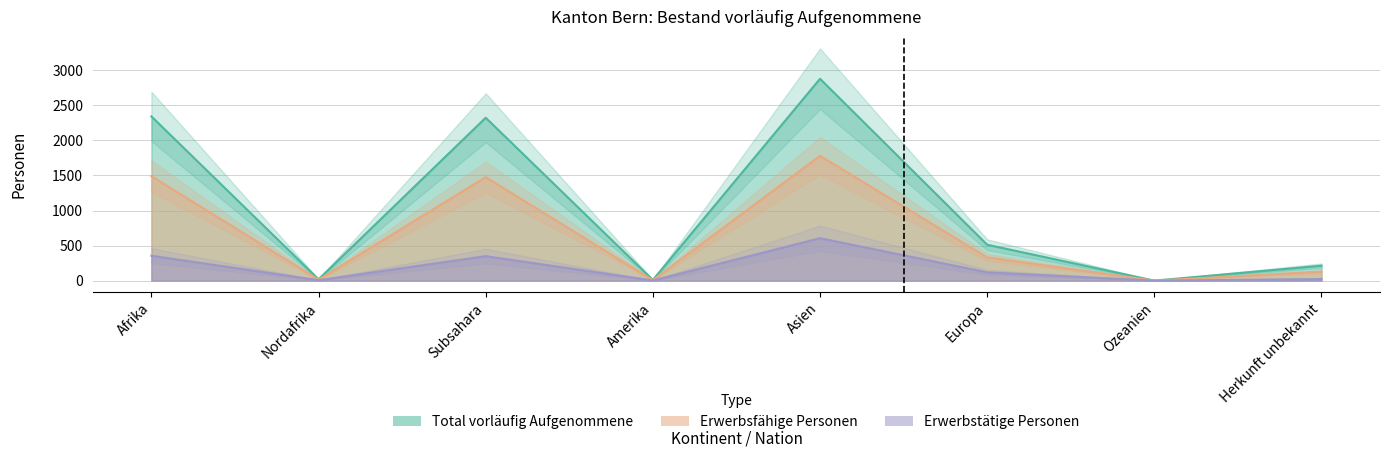

True or false: Total vorläufig Aufgenommene has more than 1 interior local peaks.

True